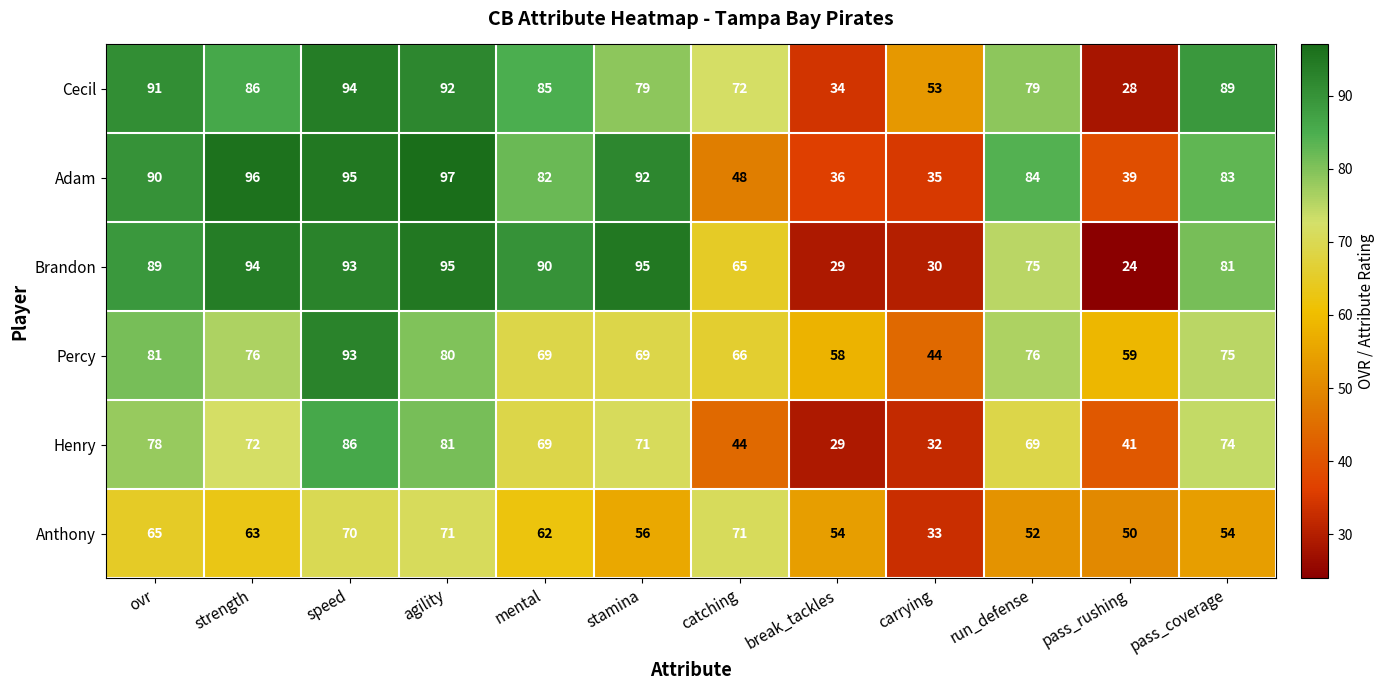

What is the maximum value shown in the chart?

97